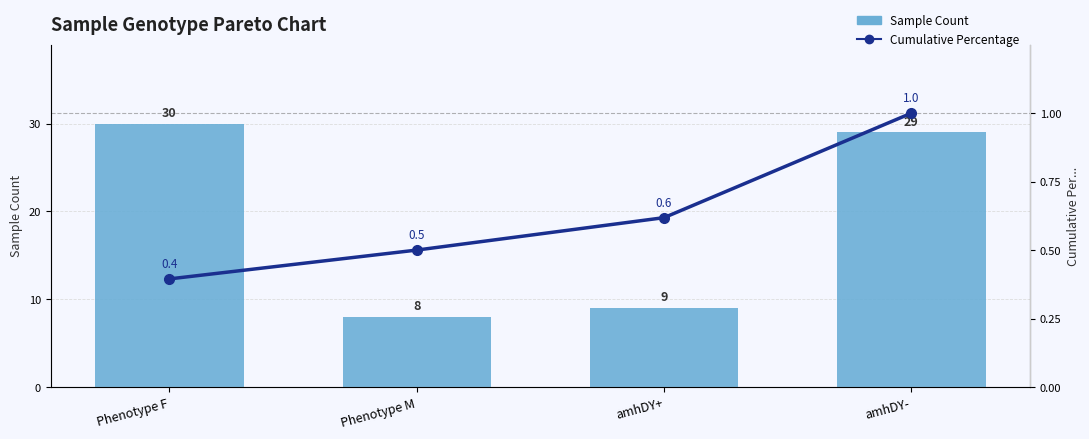

List the labels in order of Sample Count value, largest first.

Phenotype F, amhDY-, amhDY+, Phenotype M